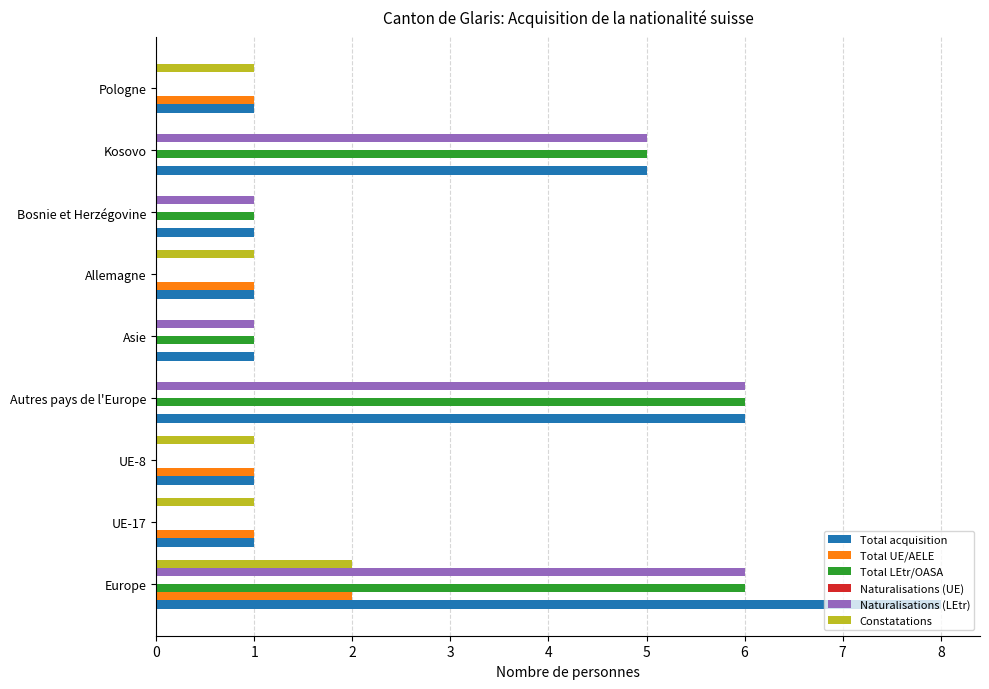

What is the sum of the Total acquisition values at Kosovo and Allemagne?

6